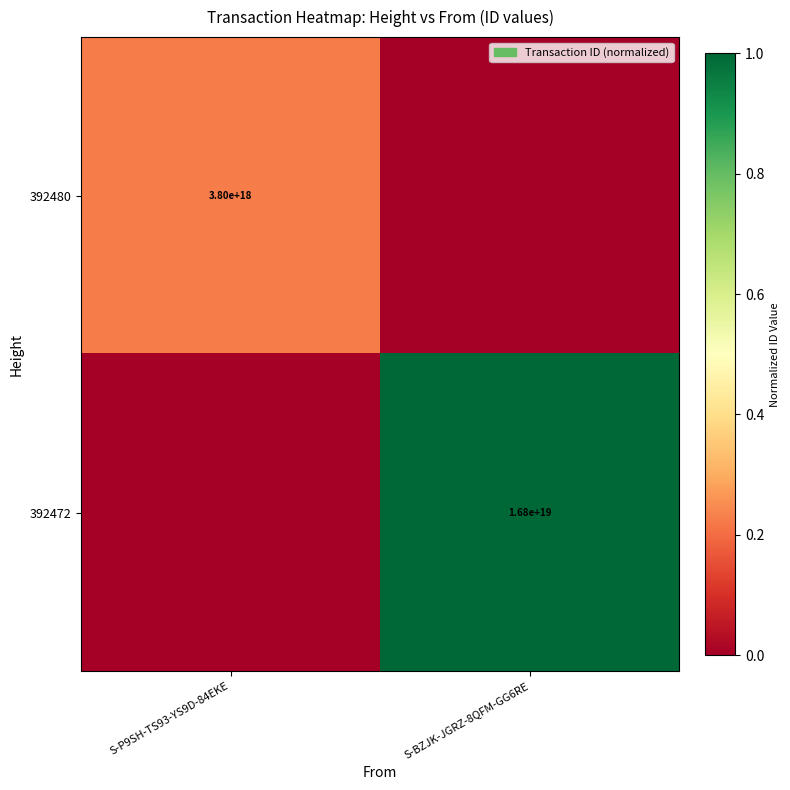

Is it true that 392480 equals 3800000000000000000 at S-P9SH-TS93-YS9D-84EKE?

True